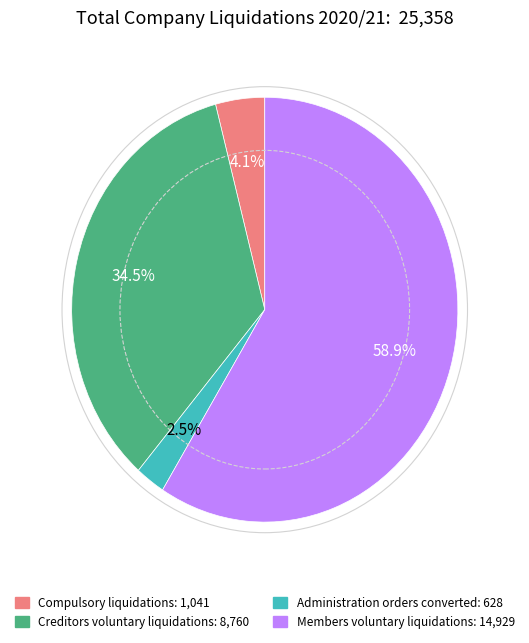

Does Members voluntary liquidations represent more than half of the total?

Yes